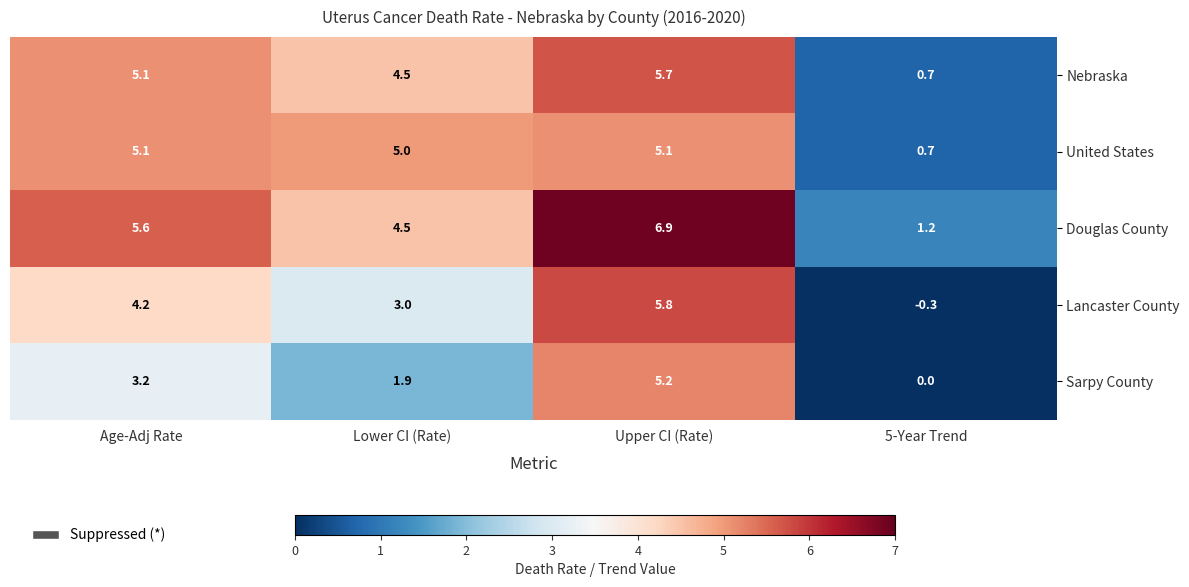

What is the sum of the Nebraska values at Age-Adj Rate and Upper CI (Rate)?

10.8